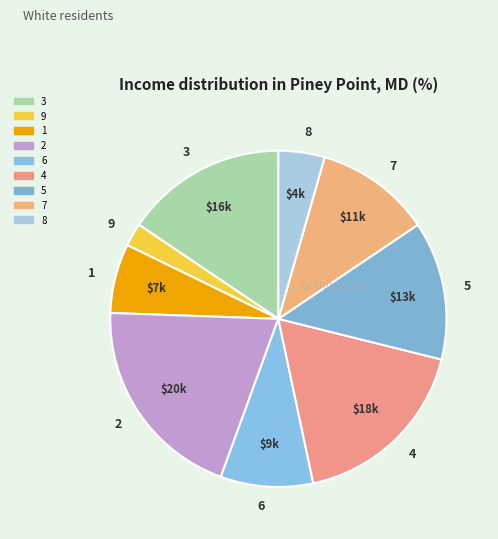

True or false: 4 accounts for 11% of the total.

False